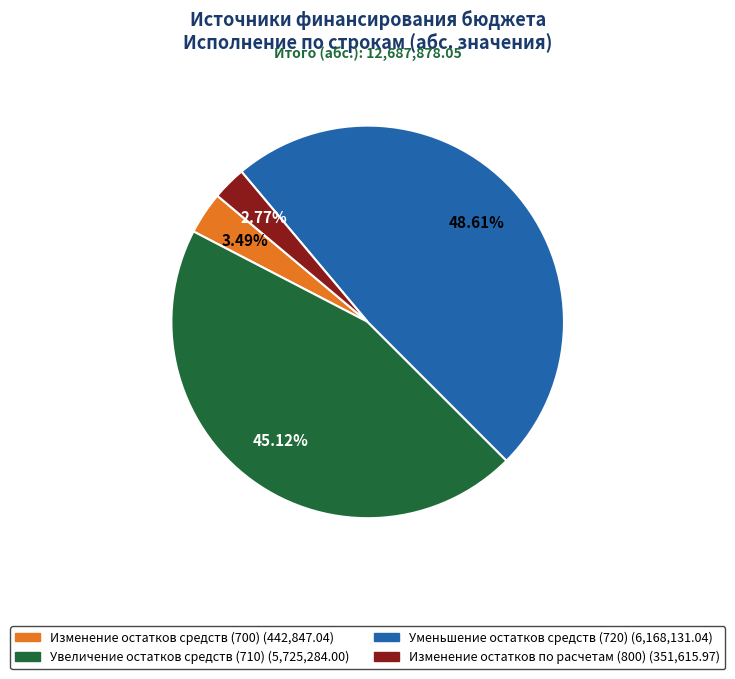

Rank the categories by value from lowest to highest.

Изменение остатков по расчетам (800), Изменение остатков средств (700), Увеличение остатков средств (710), Уменьшение остатков средств (720)